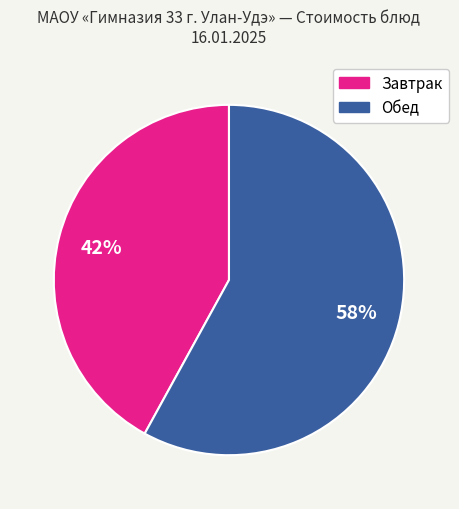

To the nearest percent, what is the difference between the largest and smallest slice percentages?

16%